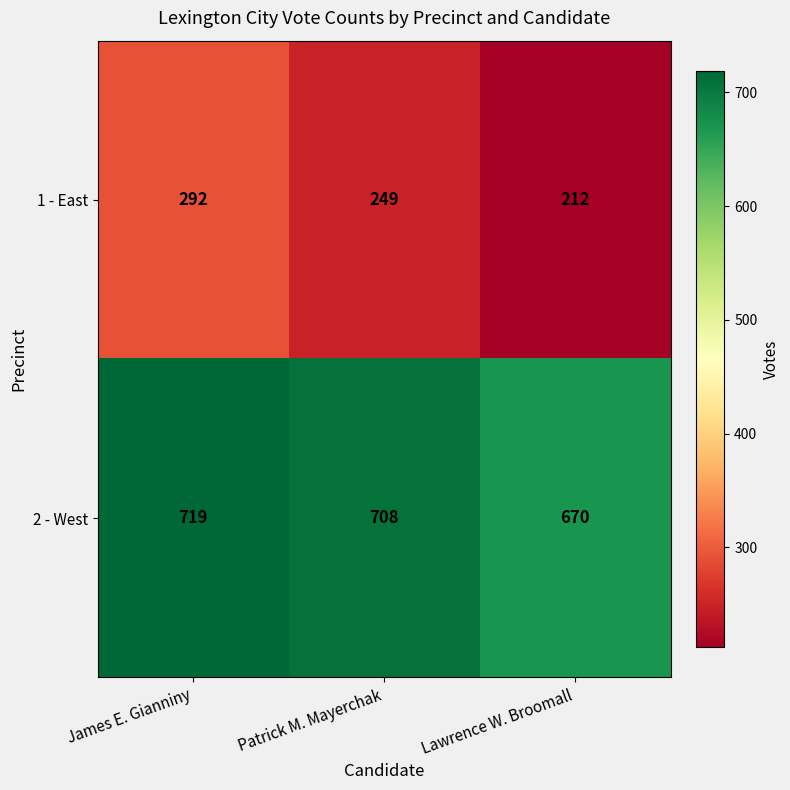

At which label is 2 - West closest to 694?

Patrick M. Mayerchak